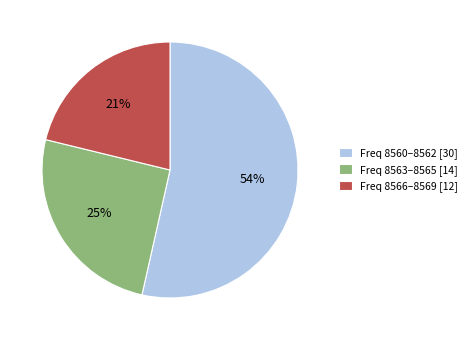

Between Freq 8563–8565 [14] and Freq 8560–8562 [30], which is larger?

Freq 8560–8562 [30]